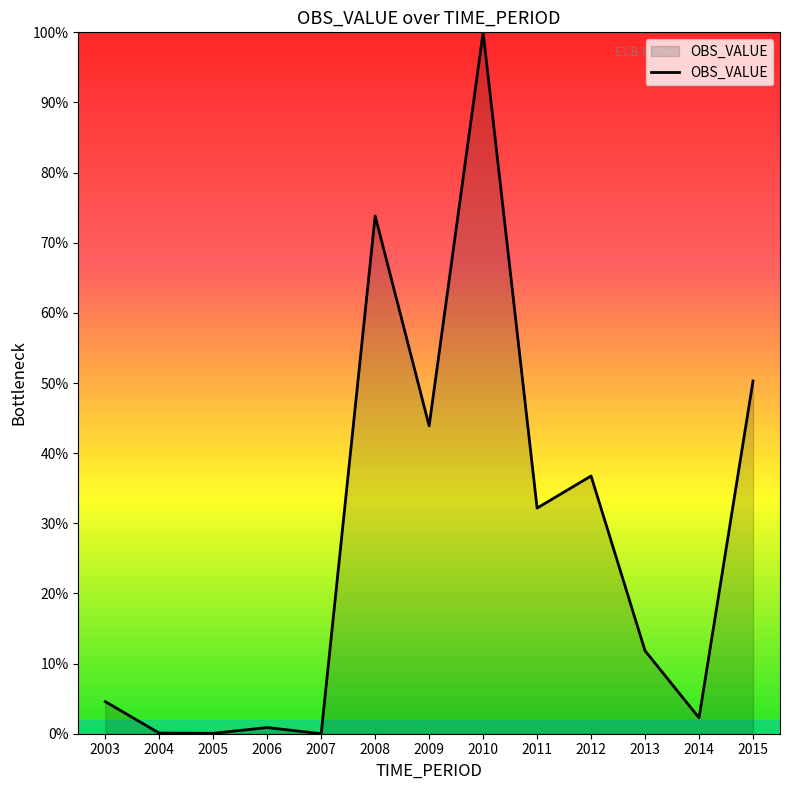

What is the greatest value displayed?

100.0